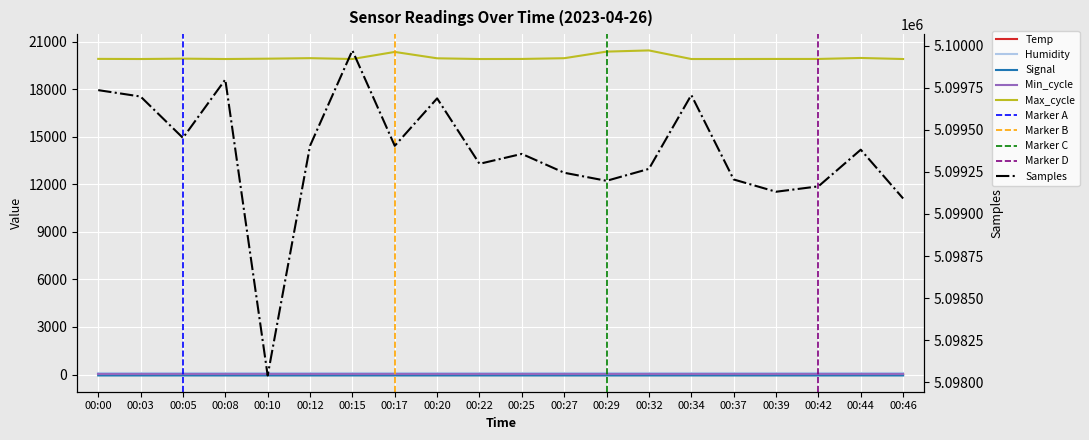

True or false: Temp has more than 0 points higher than both neighbors.

False